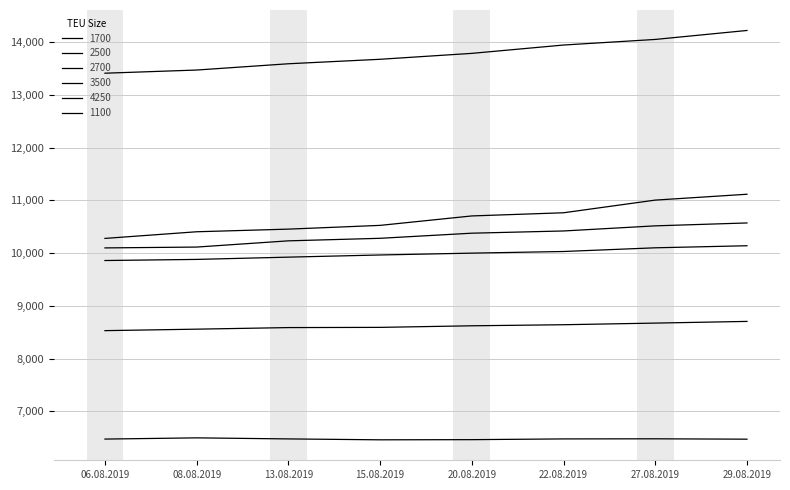

True or false: 2700 has more than 1 points higher than both neighbors.

False